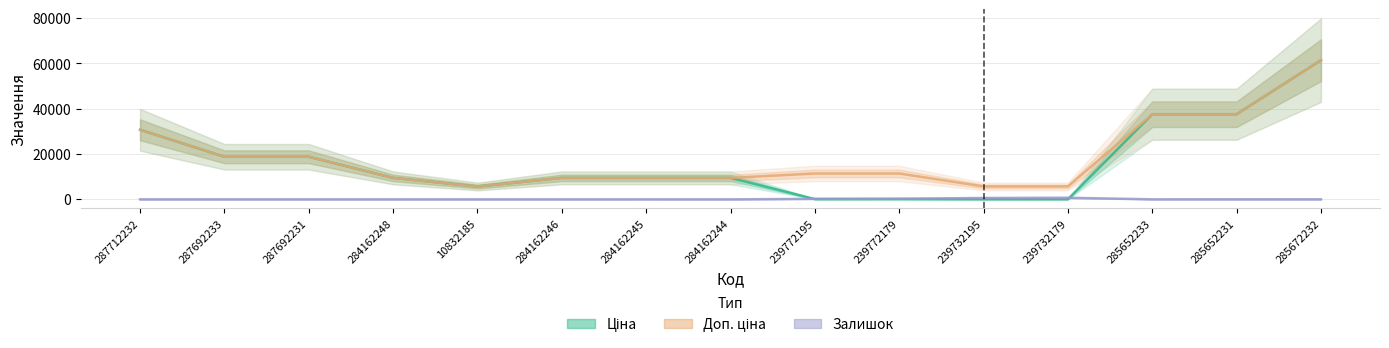

At which category does Доп. ціна reach its first local valley?

10832185